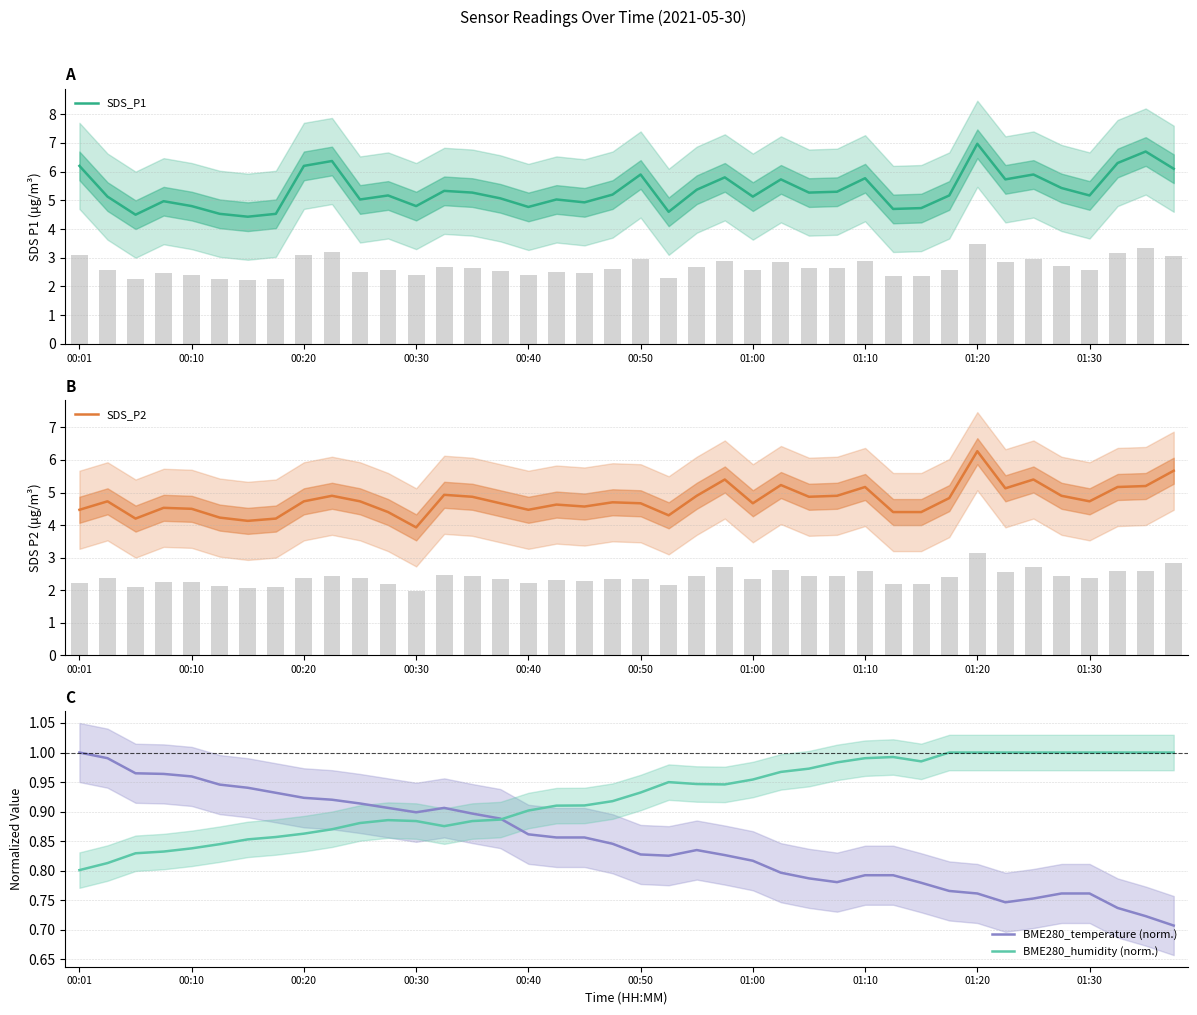

What are all the series names shown in the legend?

SDS_P1, SDS_P2, BME280_temperature (norm.), BME280_humidity (norm.)